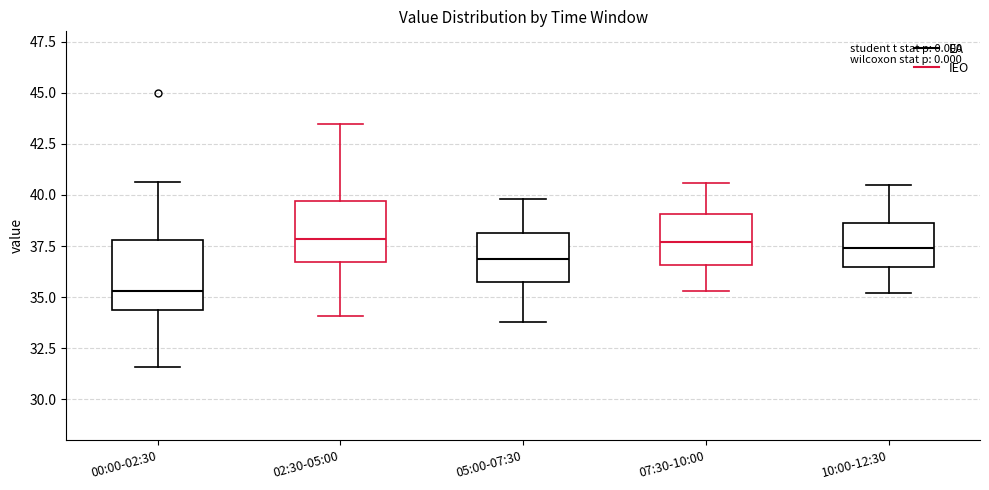

Where does the lower whisker of the box for 00:00-02:30 end on the y-axis? The values are not printed on the chart, so give them approximately, as read against the axis.

31.5